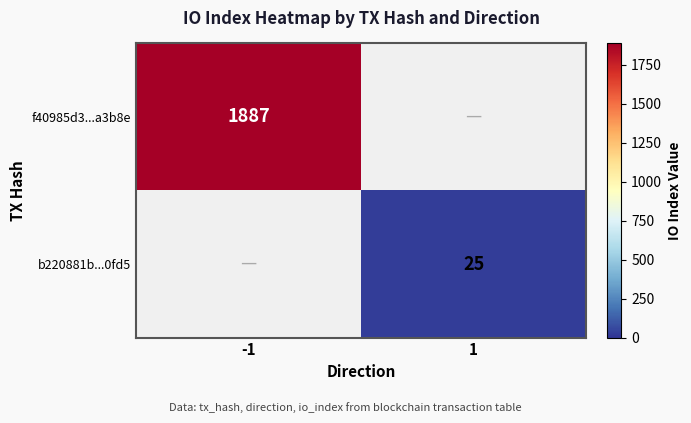

At which category is the sum across all series the highest?

-1